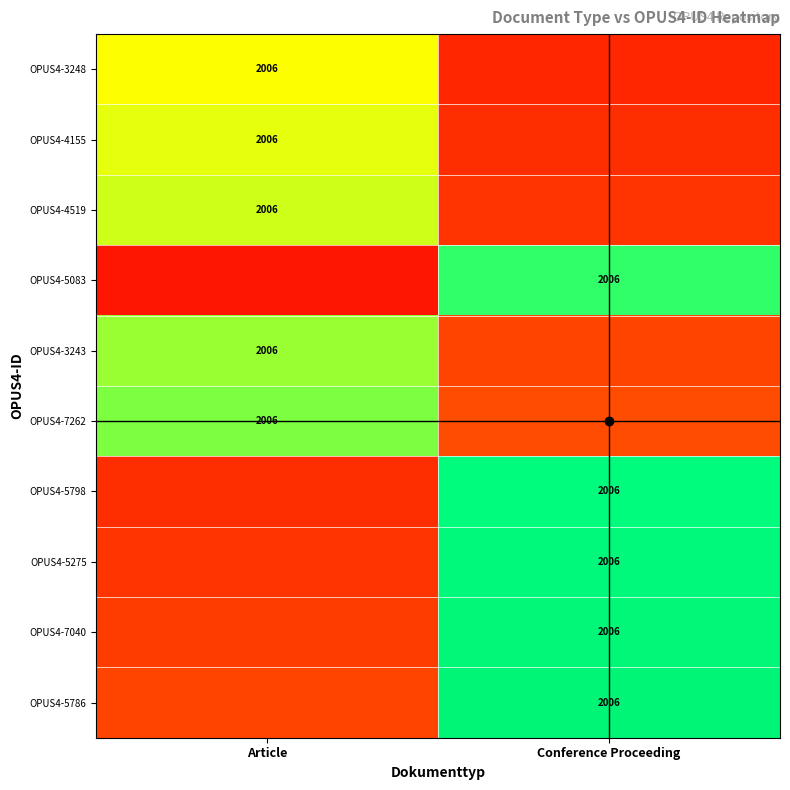

What is the maximum value shown in the chart?

0.8